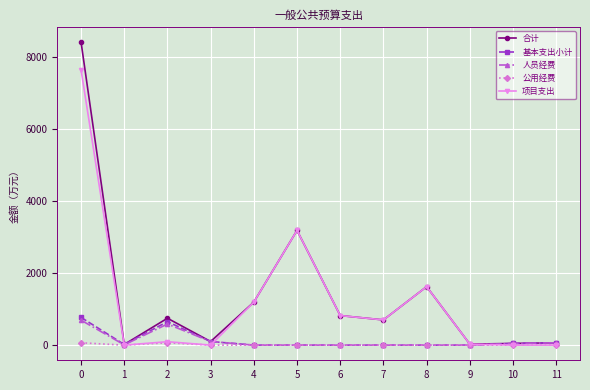

Where is the first local minimum for 人员经费?

1